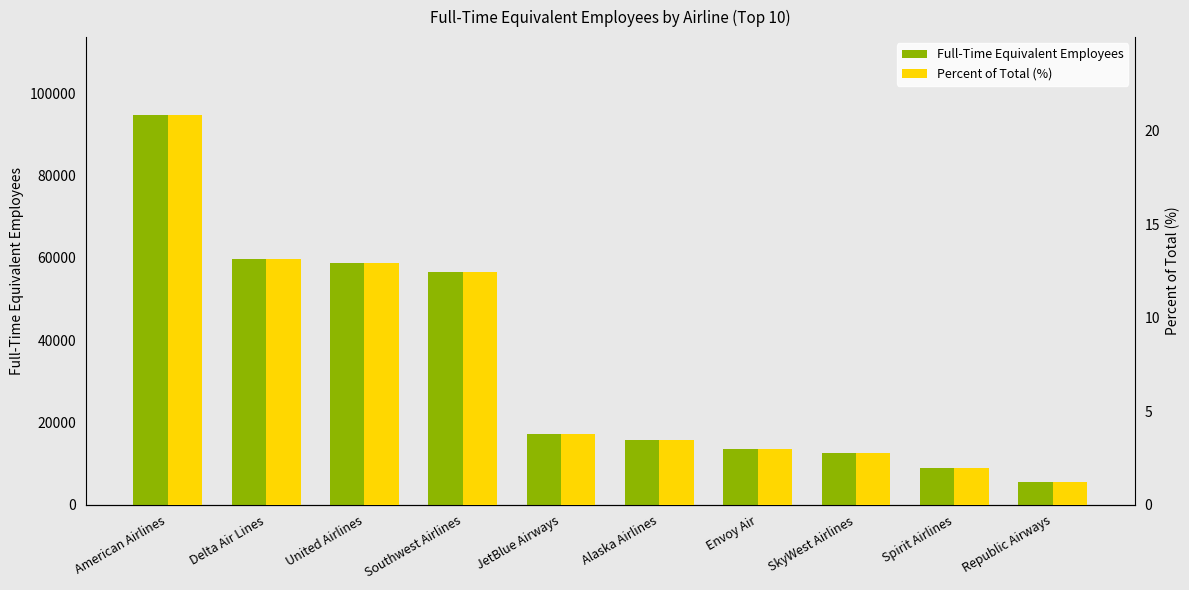

How many distinct data groups are displayed?

2